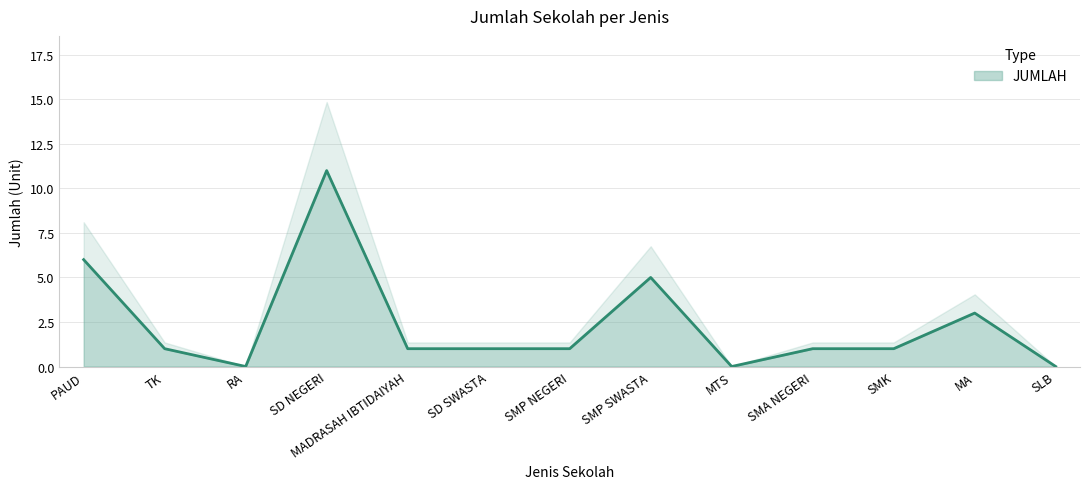

At which category does the data reach its first local peak?

SD NEGERI